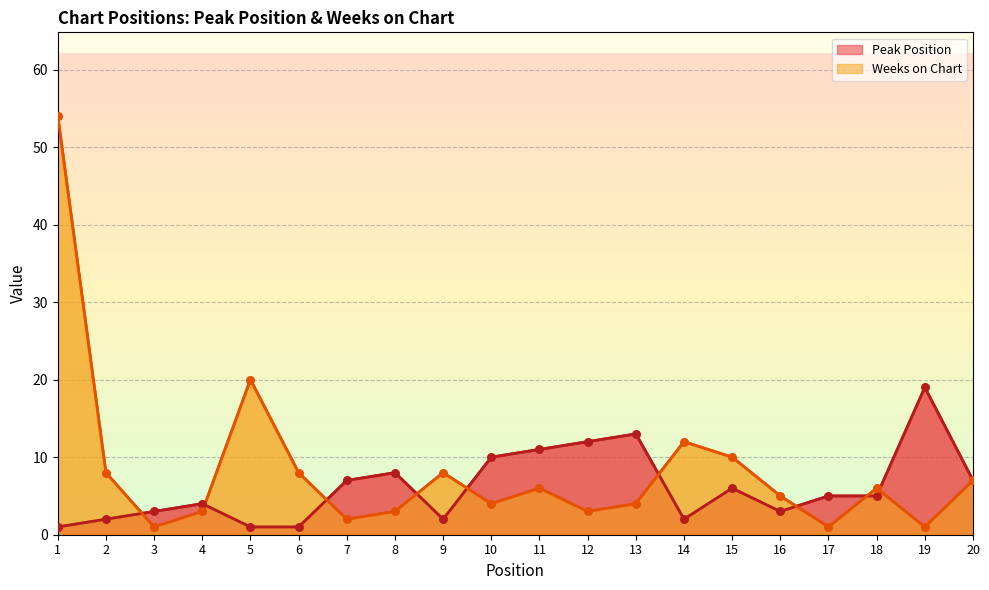

Which series has the largest total across all categories?

Weeks on Chart